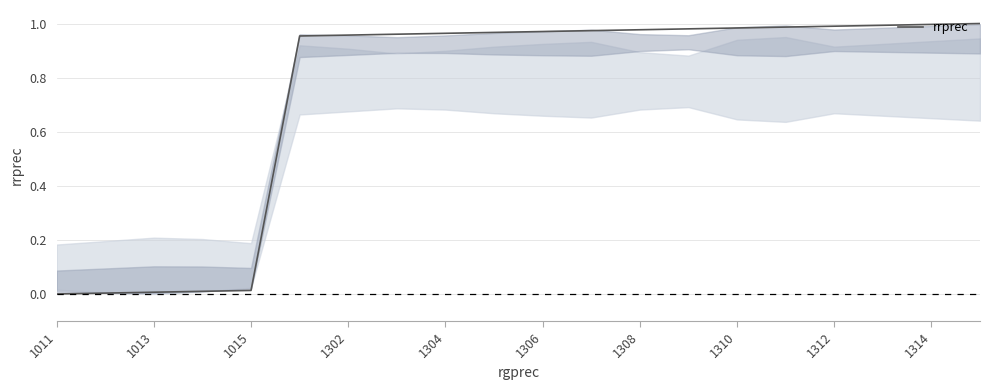

True or false: the data shows 0.3 at 1312.

False